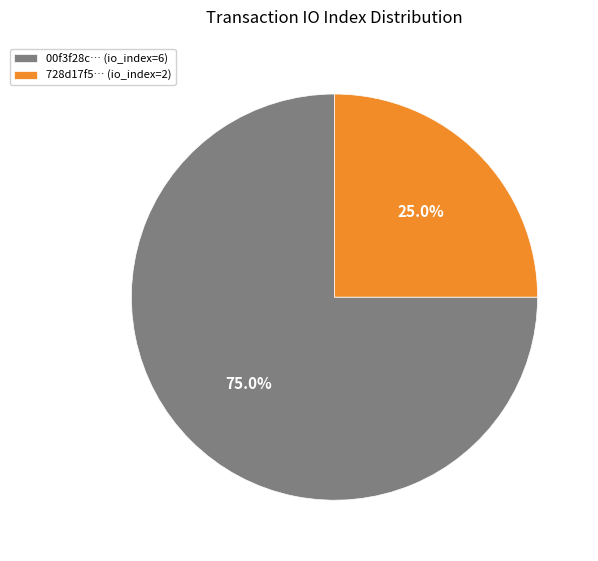

Which category has the biggest portion of the pie?

00f3f28c… (io_index=6)